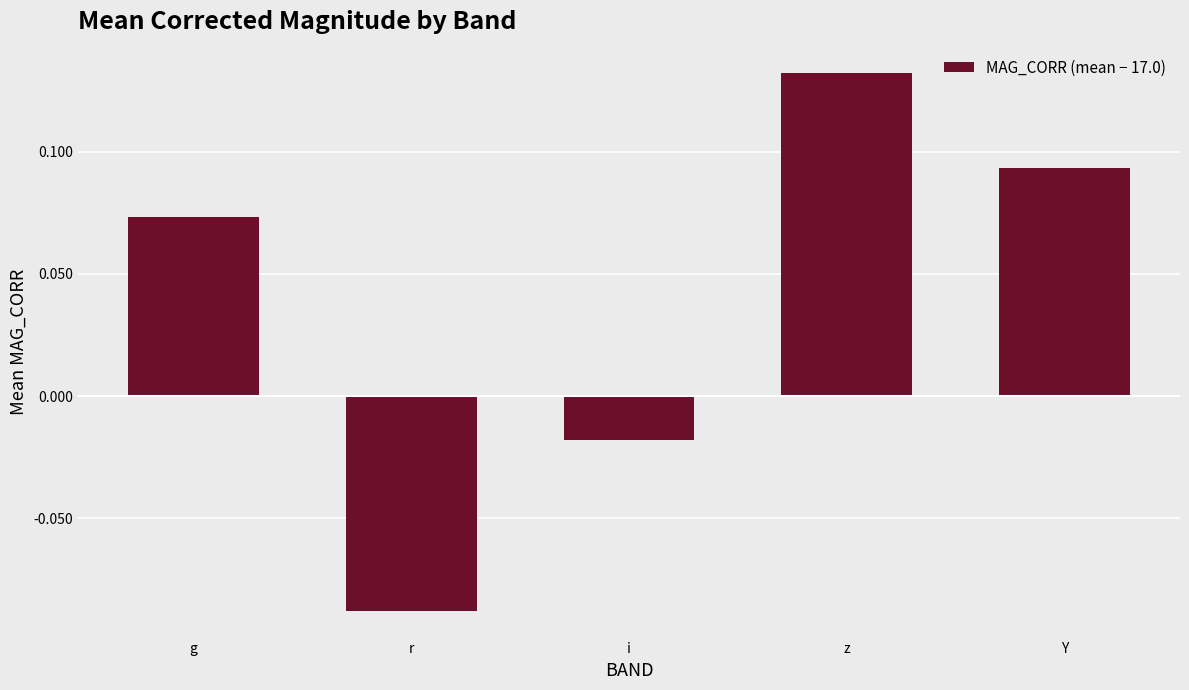

The value at Y is 0.0. True or false?

False